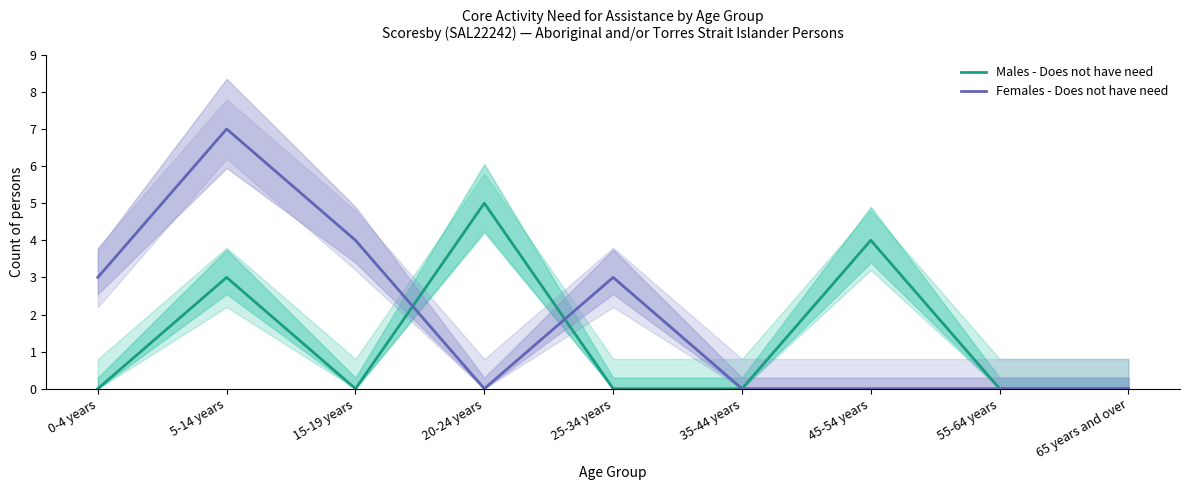

How many interior local peaks does the Males - Does not have need series have?

3